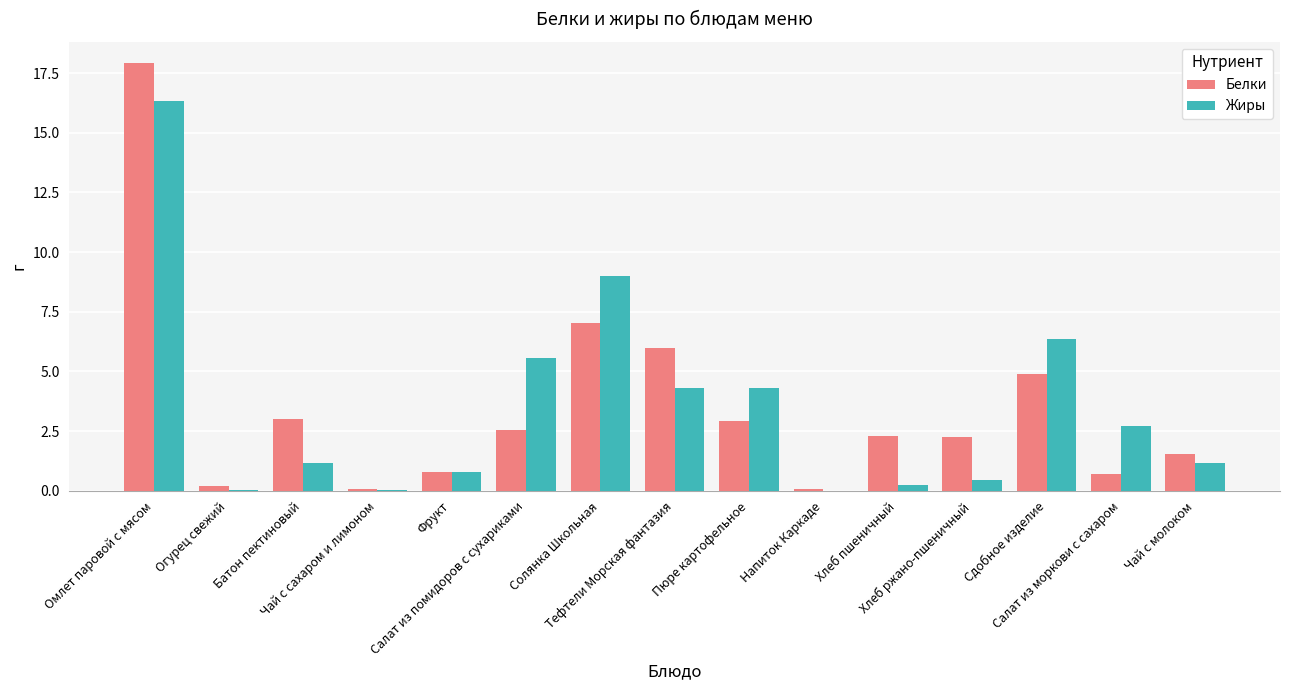

Does the chart contain stacked bars?

No